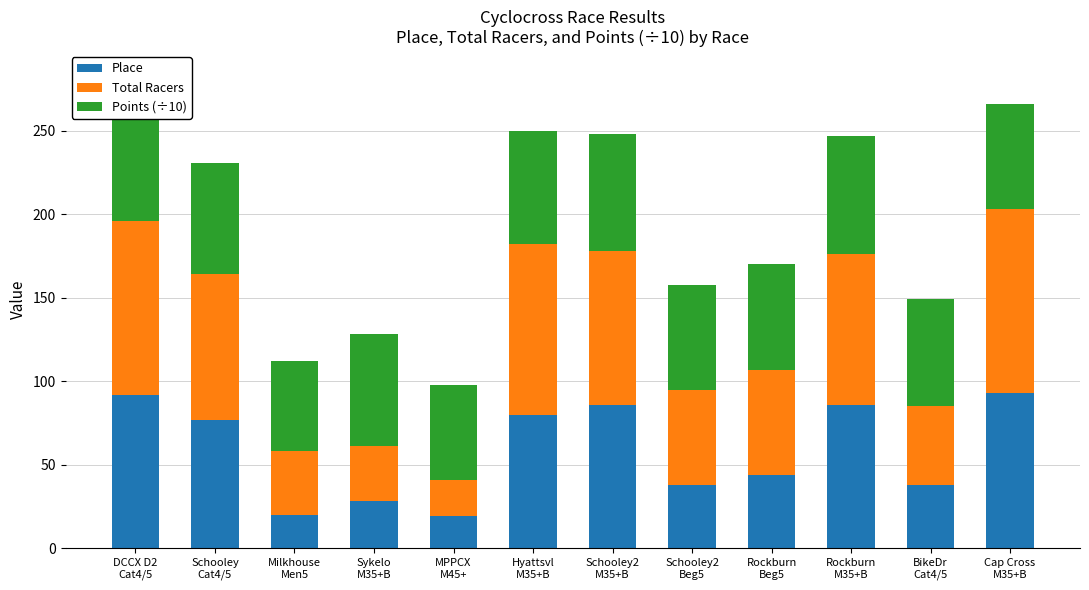

What value does the Place series have at Cap Cross
M35+B?

93.0